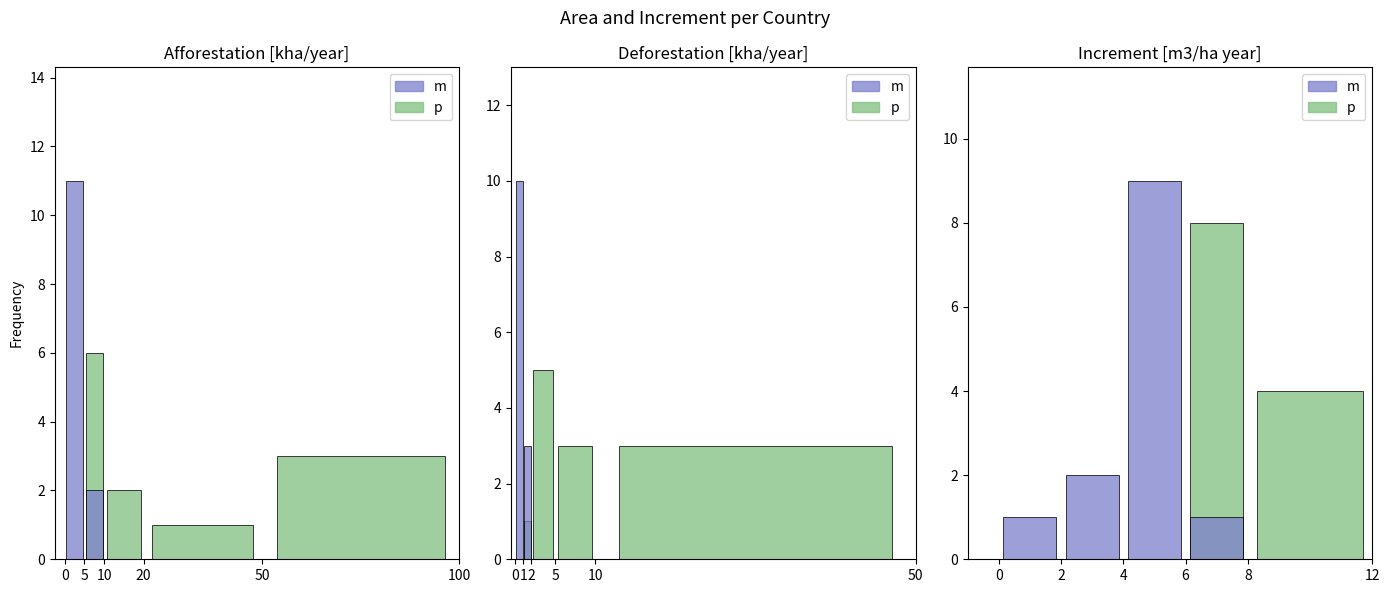

Which category has the lowest value in the m series?

50